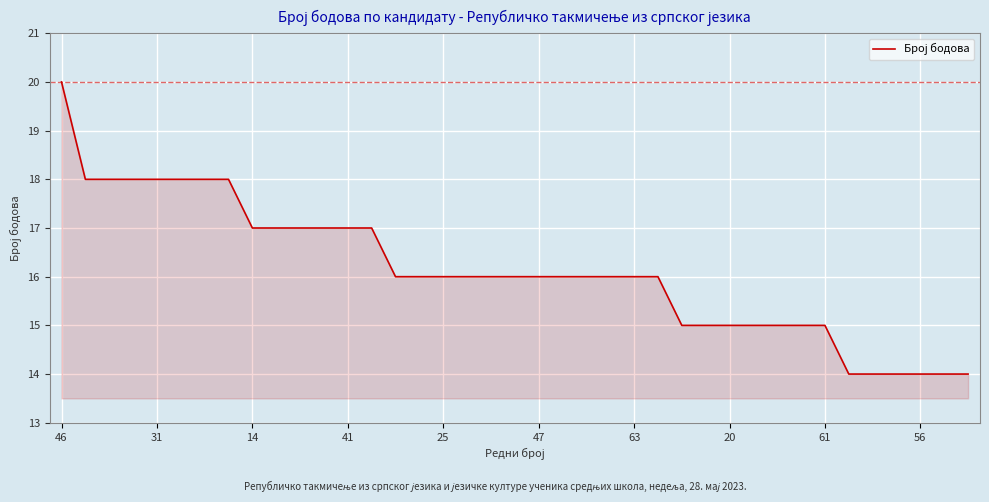

What is the minimum value shown in the chart?

14